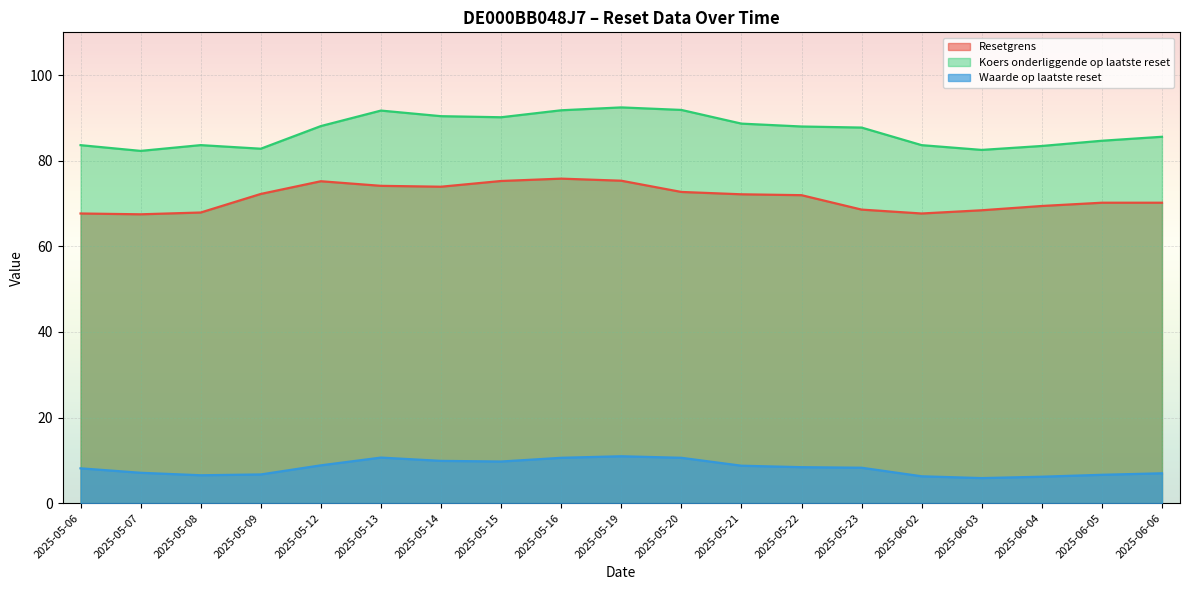

Reading right to left, transcribe all the data shown in this chart.

Resetgrens: 2025-06-06=70.2	2025-06-05=70.2	2025-06-04=69.4	2025-06-03=68.4	2025-06-02=67.7	2025-05-23=68.6	2025-05-22=72.0	2025-05-21=72.2	2025-05-20=72.7	2025-05-19=75.3	2025-05-16=75.8	2025-05-15=75.3	2025-05-14=73.9	2025-05-13=74.1	2025-05-12=75.2	2025-05-09=72.2	2025-05-08=67.9	2025-05-07=67.5	2025-05-06=67.7
Koers onderliggende op laatste reset: 2025-06-06=85.6	2025-06-05=84.7	2025-06-04=83.5	2025-06-03=82.5	2025-06-02=83.6	2025-05-23=87.8	2025-05-22=88.0	2025-05-21=88.7	2025-05-20=91.9	2025-05-19=92.5	2025-05-16=91.8	2025-05-15=90.2	2025-05-14=90.4	2025-05-13=91.7	2025-05-12=88.1	2025-05-09=82.8	2025-05-08=83.7	2025-05-07=82.3	2025-05-06=83.6
Waarde op laatste reset: 2025-06-06=7.0	2025-06-05=6.6	2025-06-04=6.2	2025-06-03=5.9	2025-06-02=6.3	2025-05-23=8.3	2025-05-22=8.4	2025-05-21=8.8	2025-05-20=10.6	2025-05-19=11.0	2025-05-16=10.6	2025-05-15=9.7	2025-05-14=9.9	2025-05-13=10.7	2025-05-12=8.8	2025-05-09=6.7	2025-05-08=6.5	2025-05-07=7.1	2025-05-06=8.1